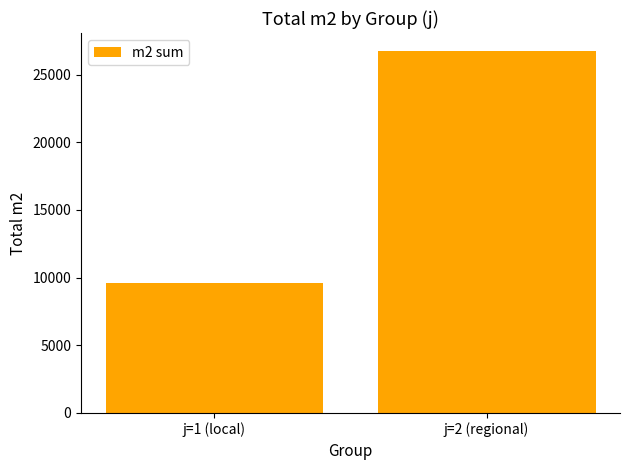

The chart shows a value of 26741 at j=2 (regional). True or false?

True